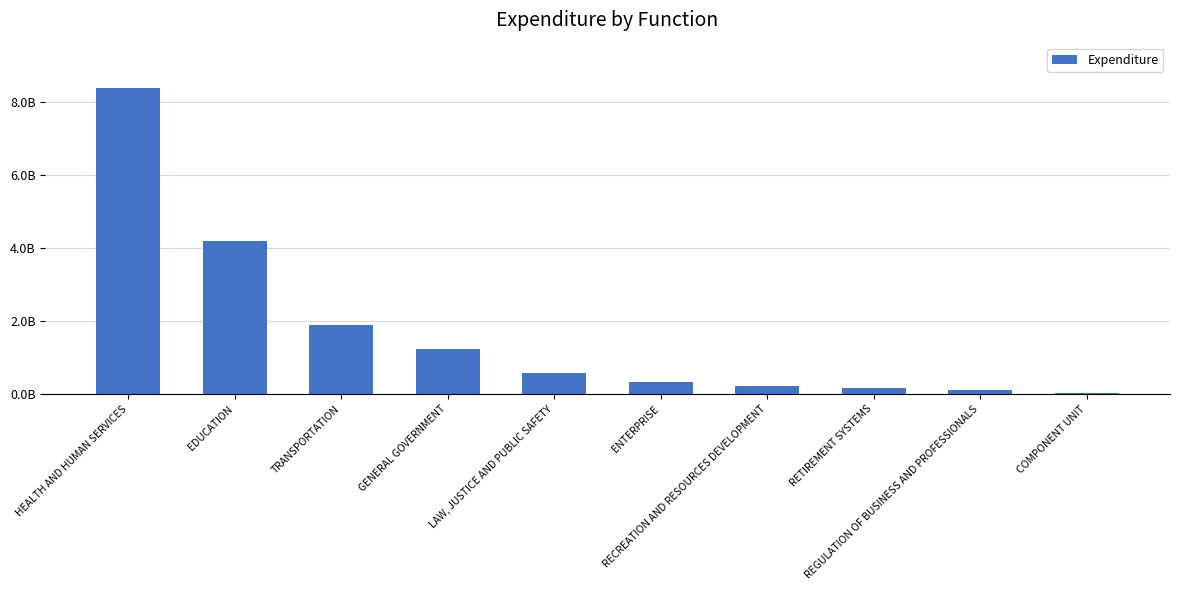

What is the value of the 1st bar from the left?

8364895283.8